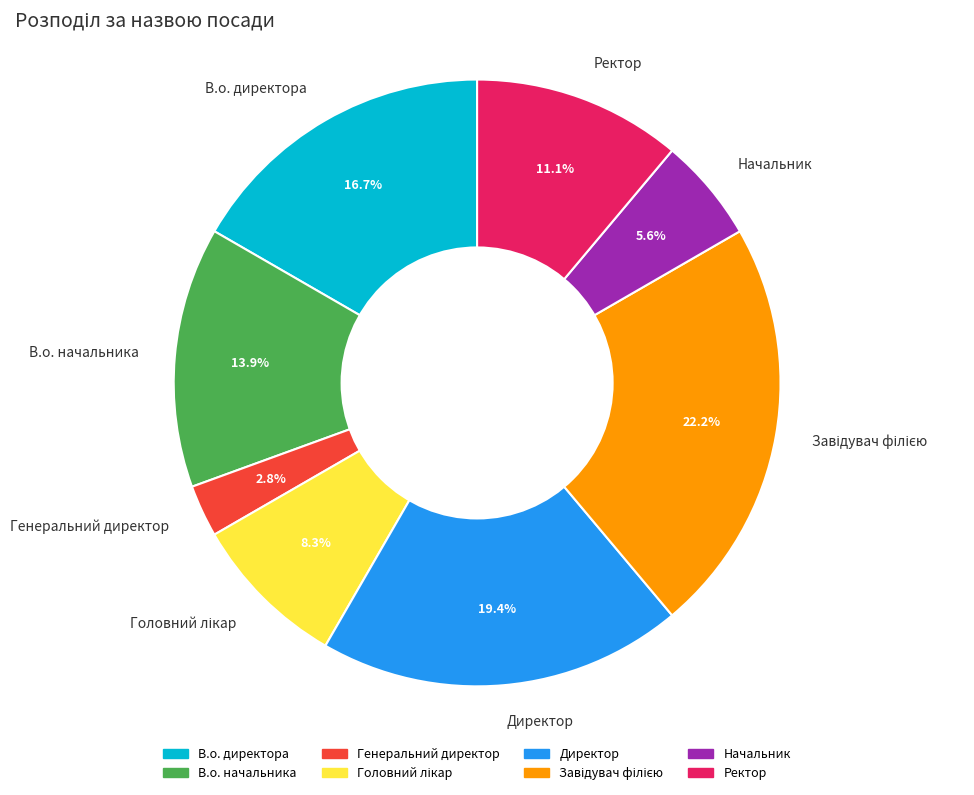

Between В.о. начальника and Ректор, which is larger?

В.о. начальника